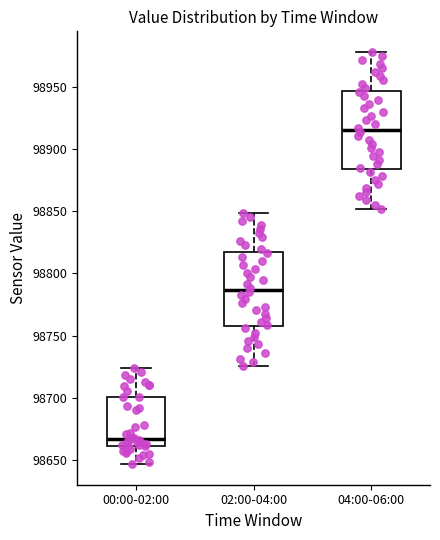

Where does the median line of the box for 04:00-06:00 sit on the y-axis? The values are not printed on the chart, so give them approximately, as read against the axis.

98915